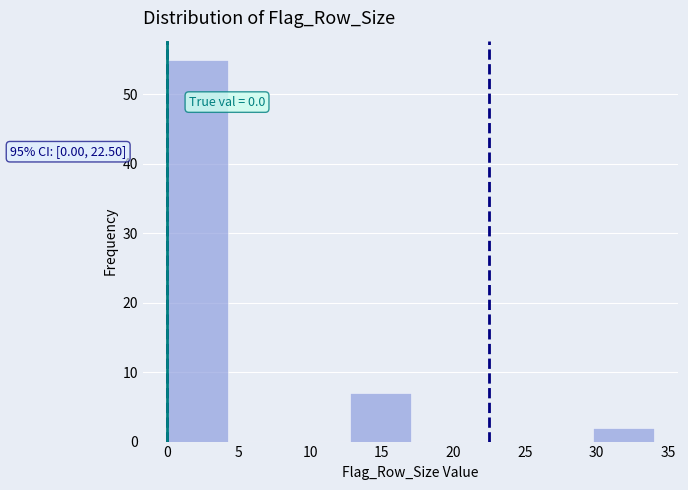

Which range on the x-axis has the tallest bar?

0.00 to 4.25